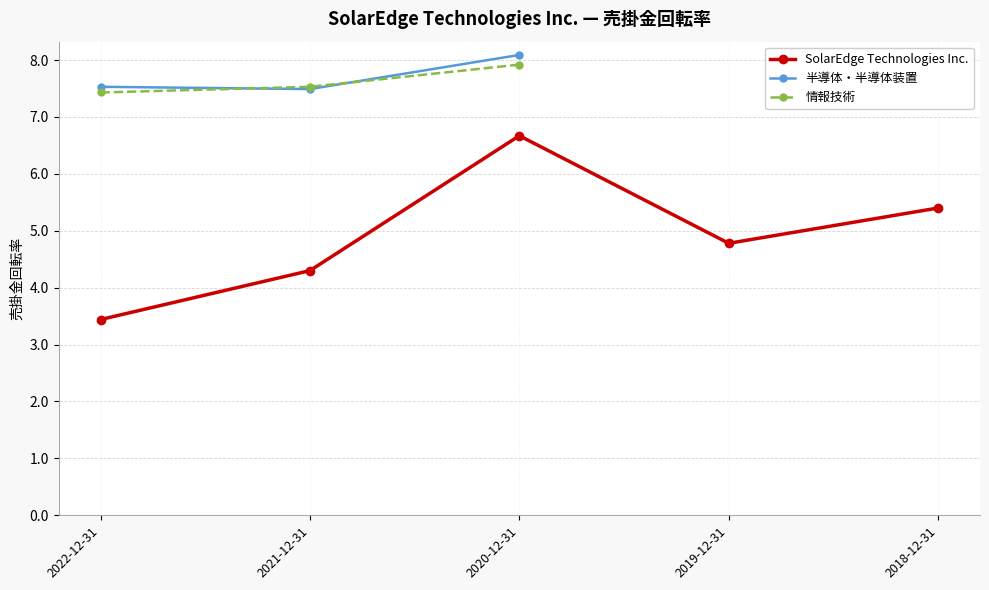

What is the lowest value of the 情報技術 series?

7.4